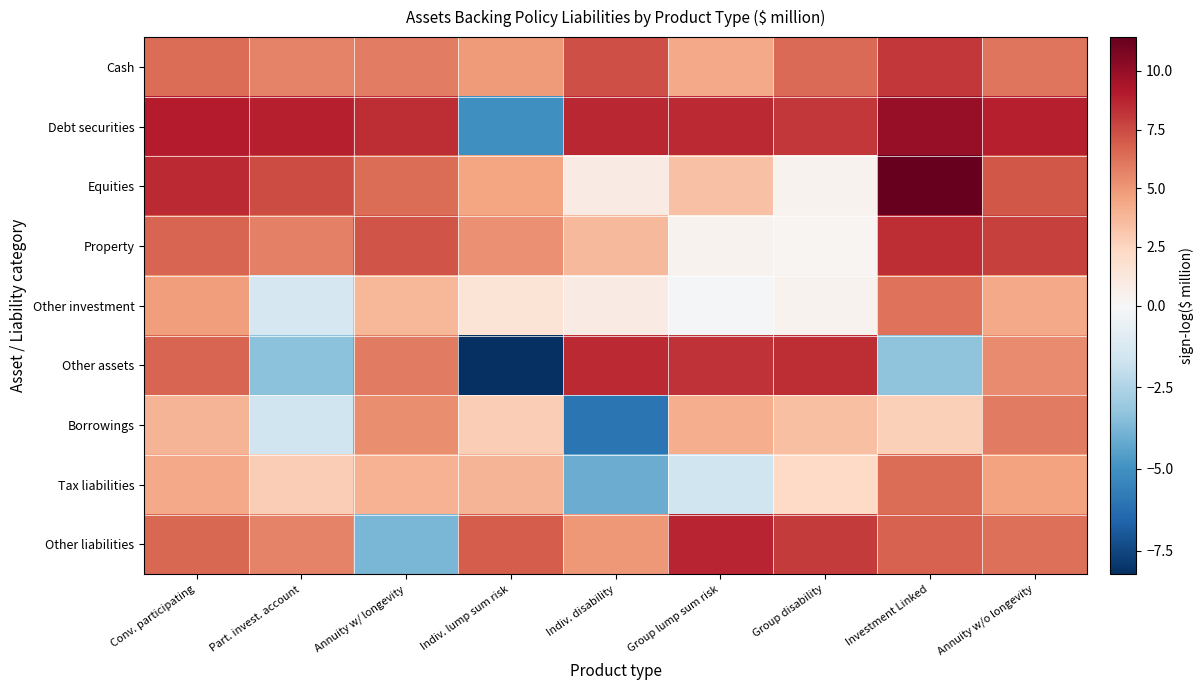

Which series has the largest total across all categories?

Debt securities